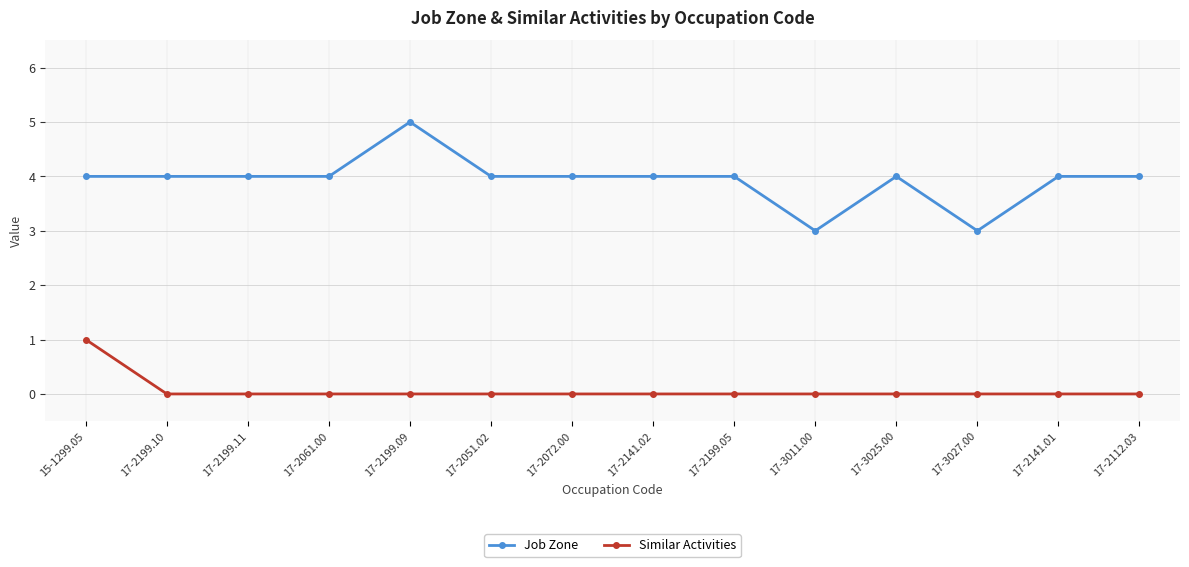

How many lines are shown in the chart?

2